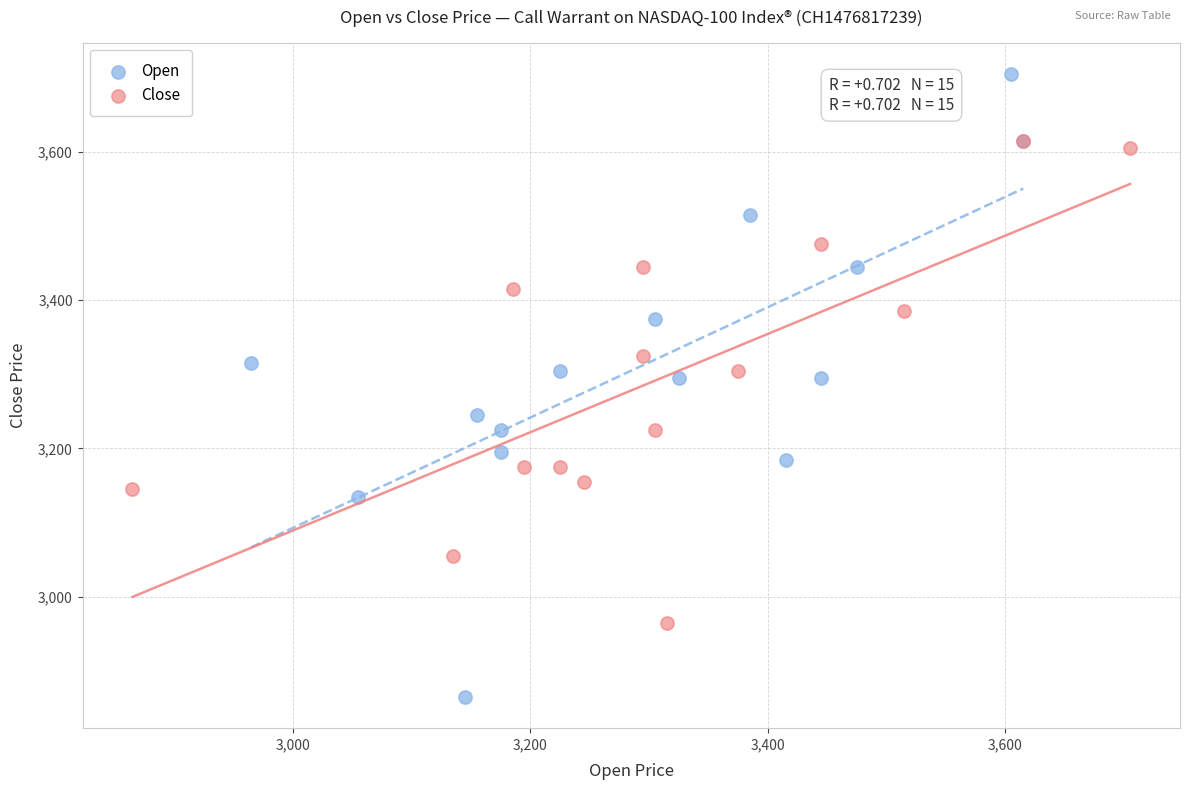

Which series has the widest spread of Y values?

Open